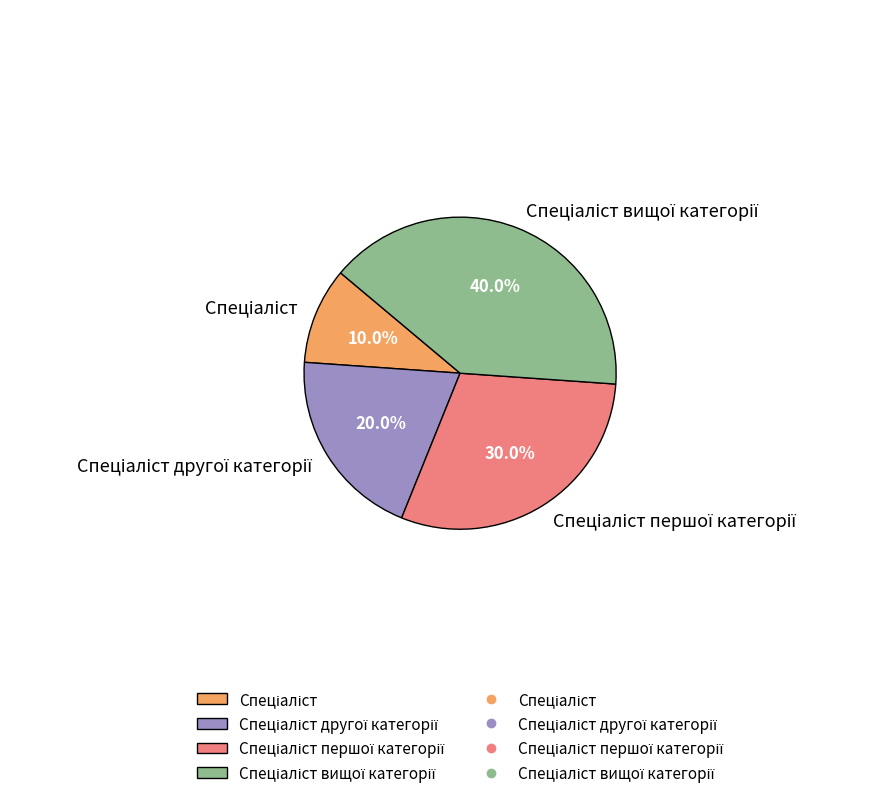

Does any single category account for the majority?

No